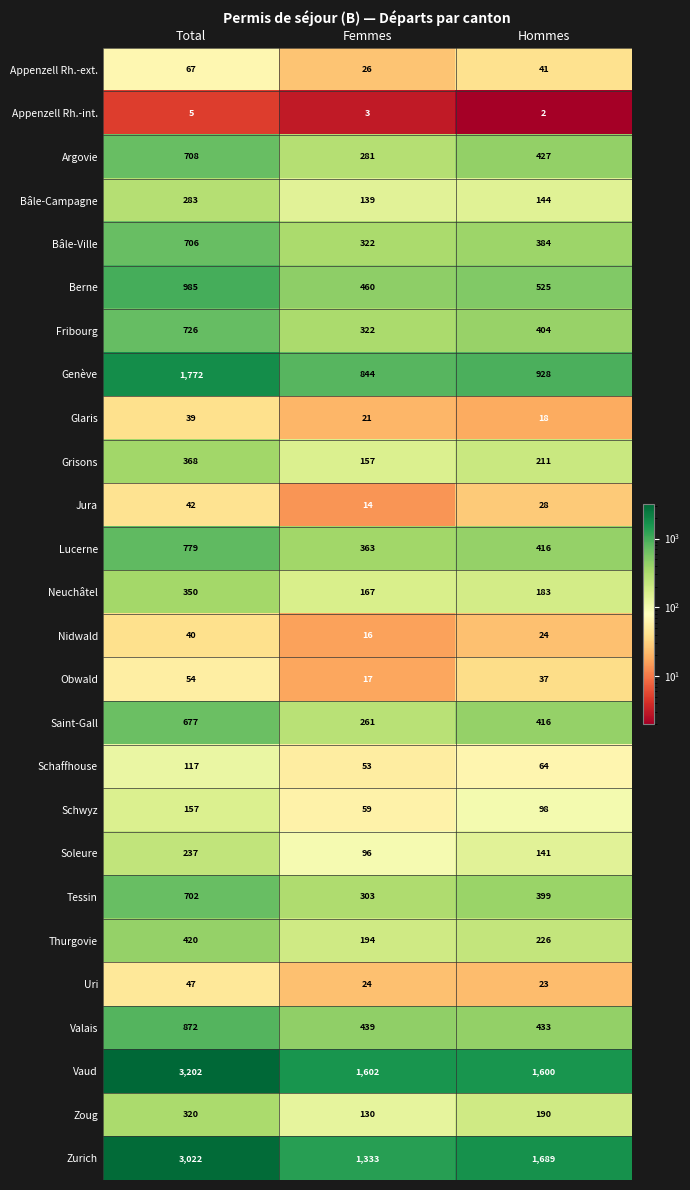

Count the number of data series in this chart.

26